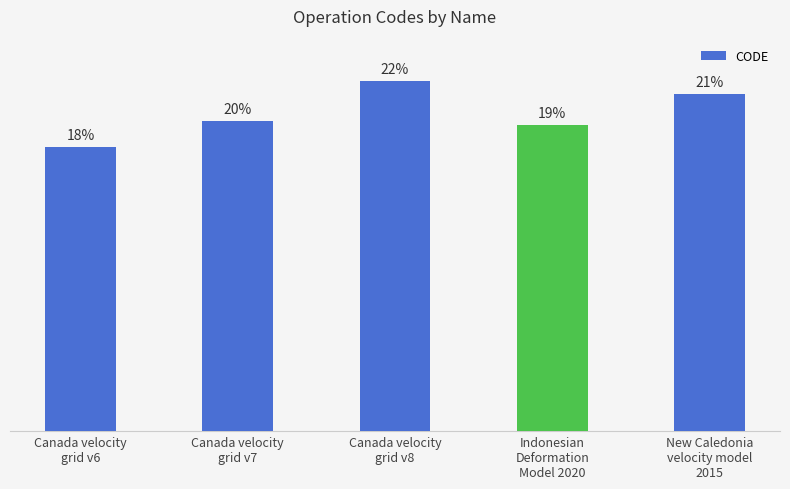

Does the chart contain any negative values?

No